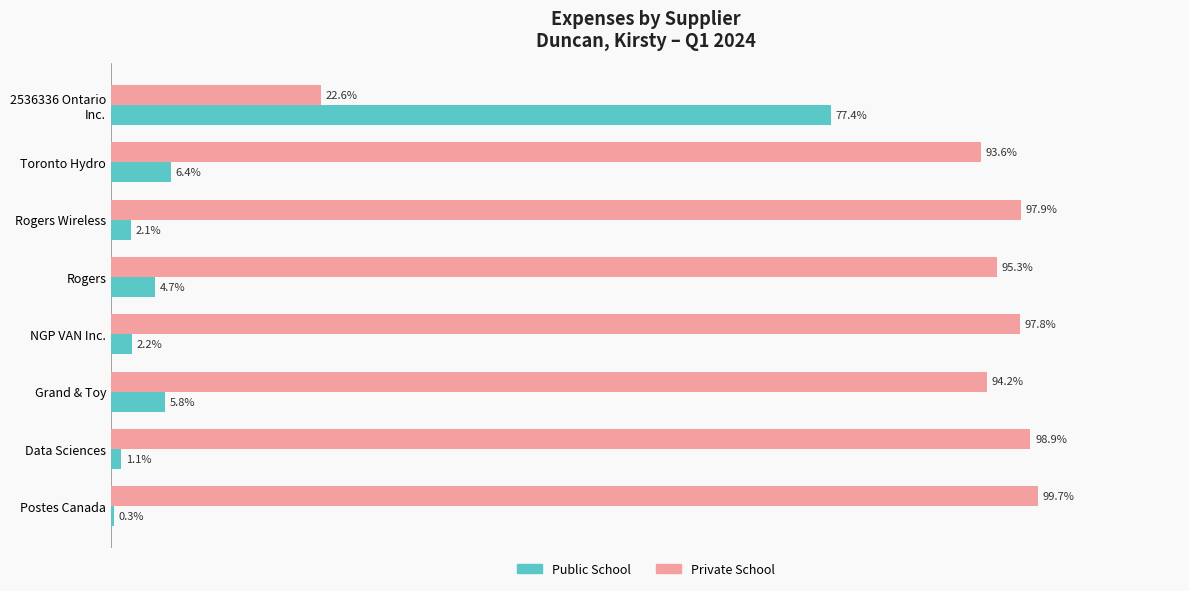

Where is Public School nearest to the value 38?

Toronto Hydro